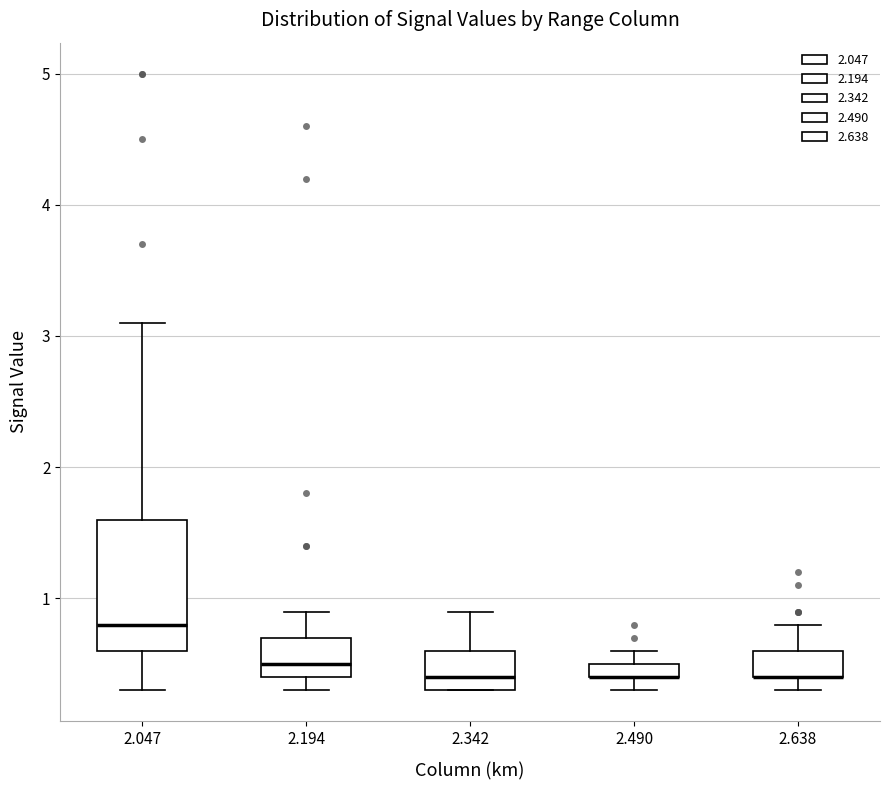

Where does the median line of the box at x = 2.047 sit on the y-axis? The values are not printed on the chart, so give them approximately, as read against the axis.

0.8